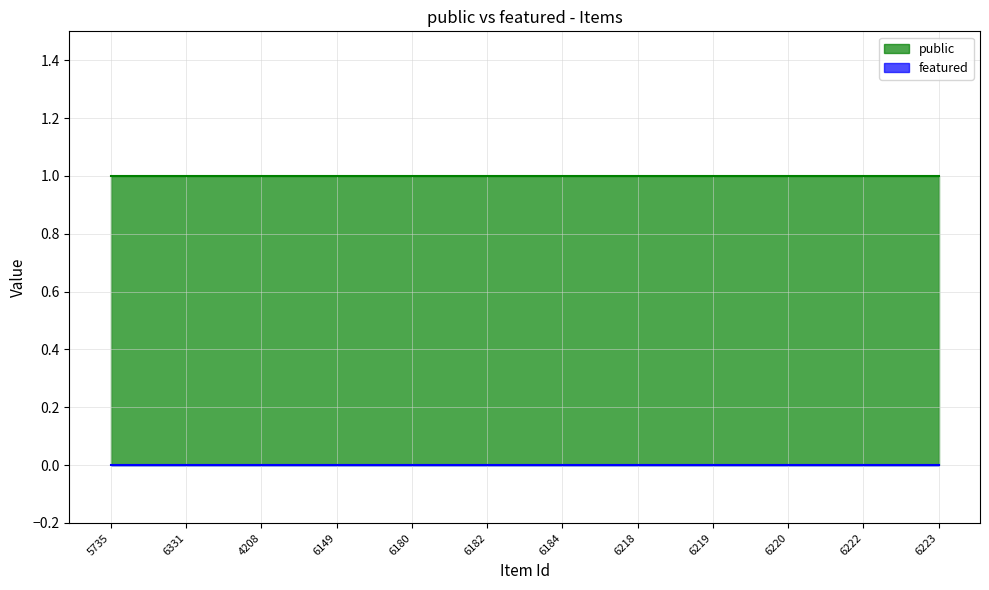

Is the value of public at 6149 greater than the value of featured at 6149?

Yes